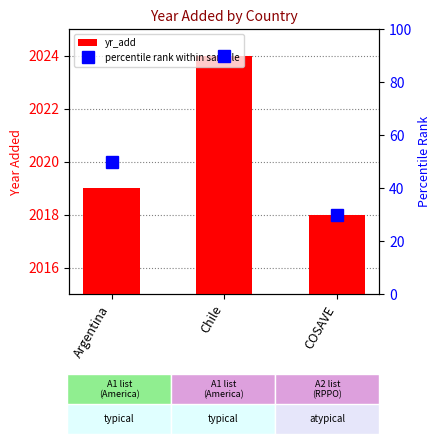

What is the maximum value for yr_add?

2024